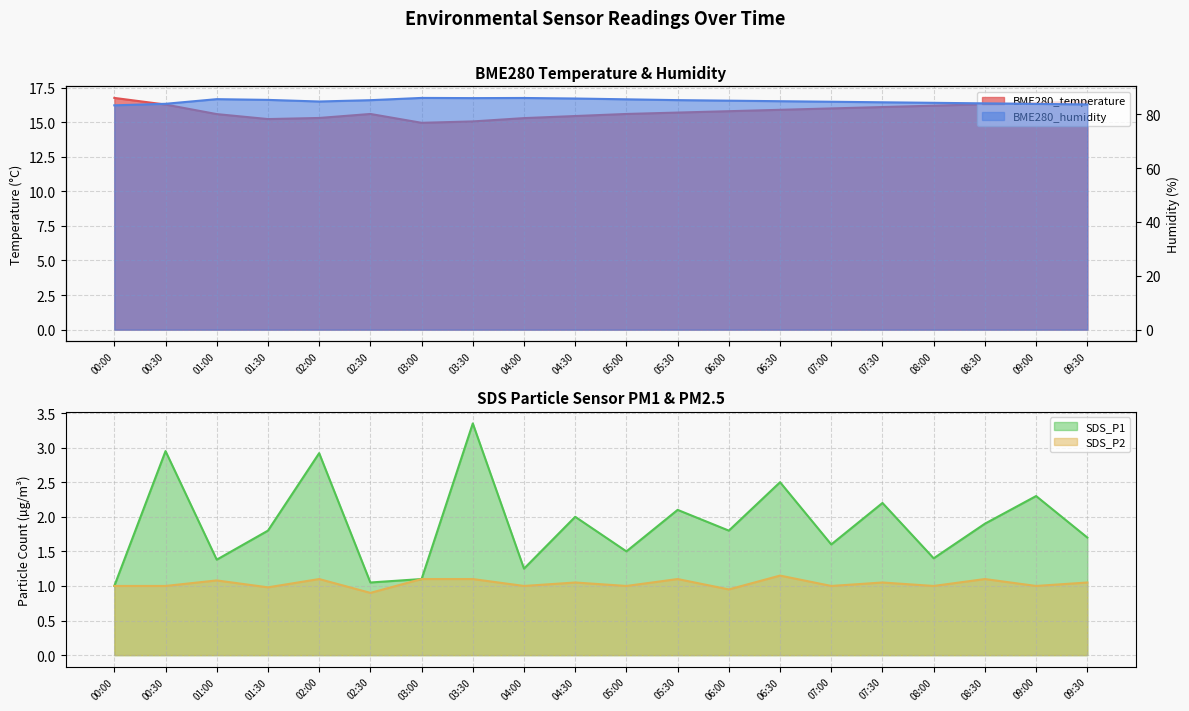

Read the SDS_P2 value at 04:30.

1.1